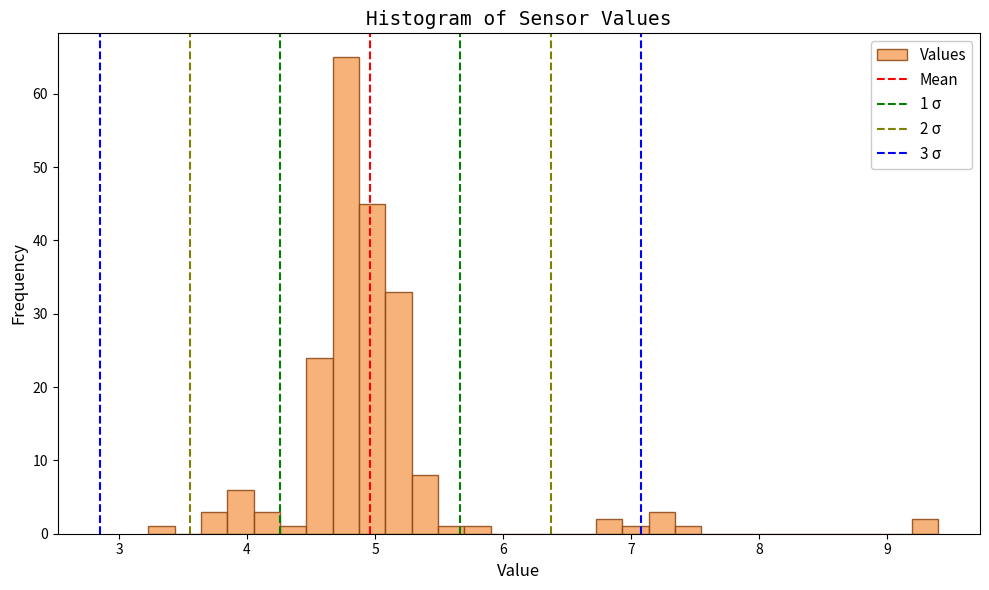

Around what value on the x-axis is the tallest bar? Give the approximate position of its centre, as read against the axis.

4.8